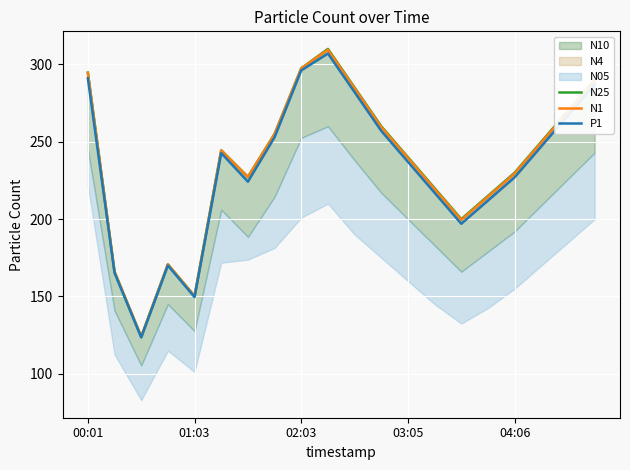

Rank the series at 00:01 from highest to lowest value.

N25, N1, P1